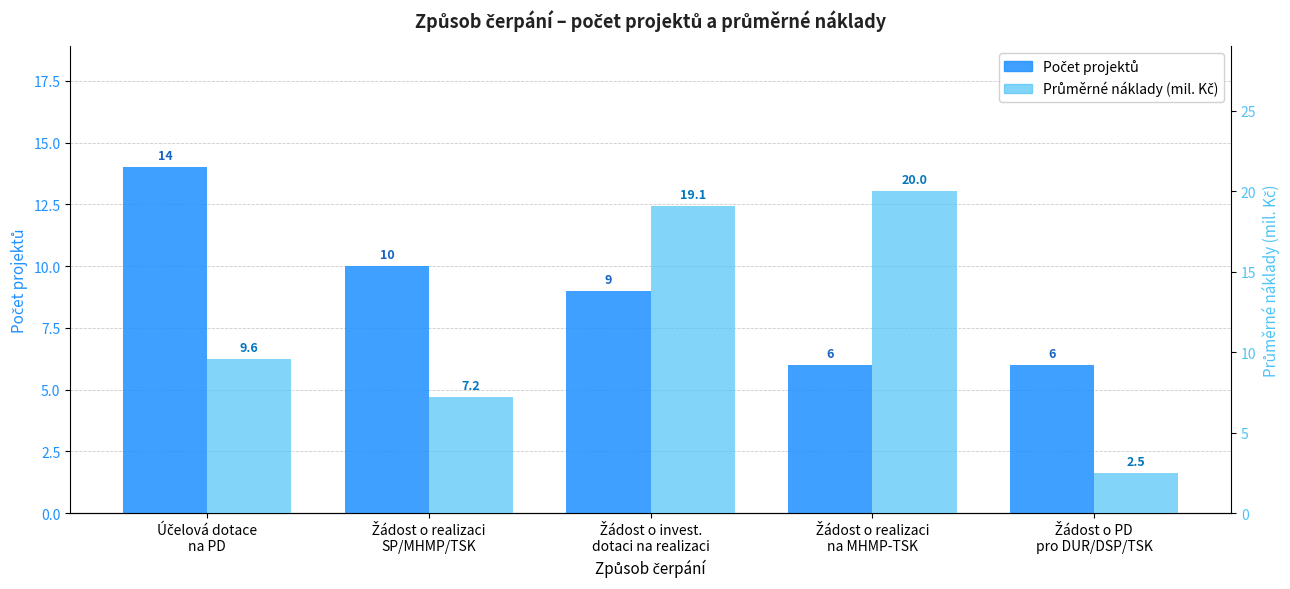

What are all the series names shown in the legend?

Počet projektů, Průměrné náklady (mil. Kč)